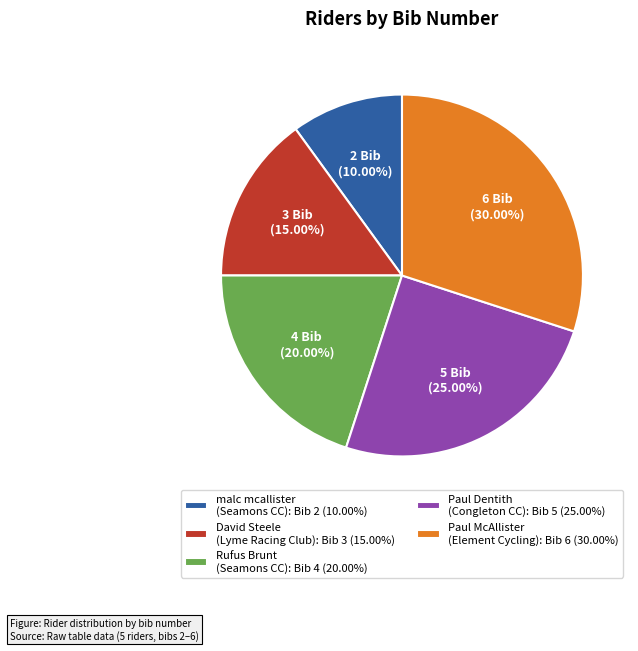

Is there a majority slice in this chart?

No